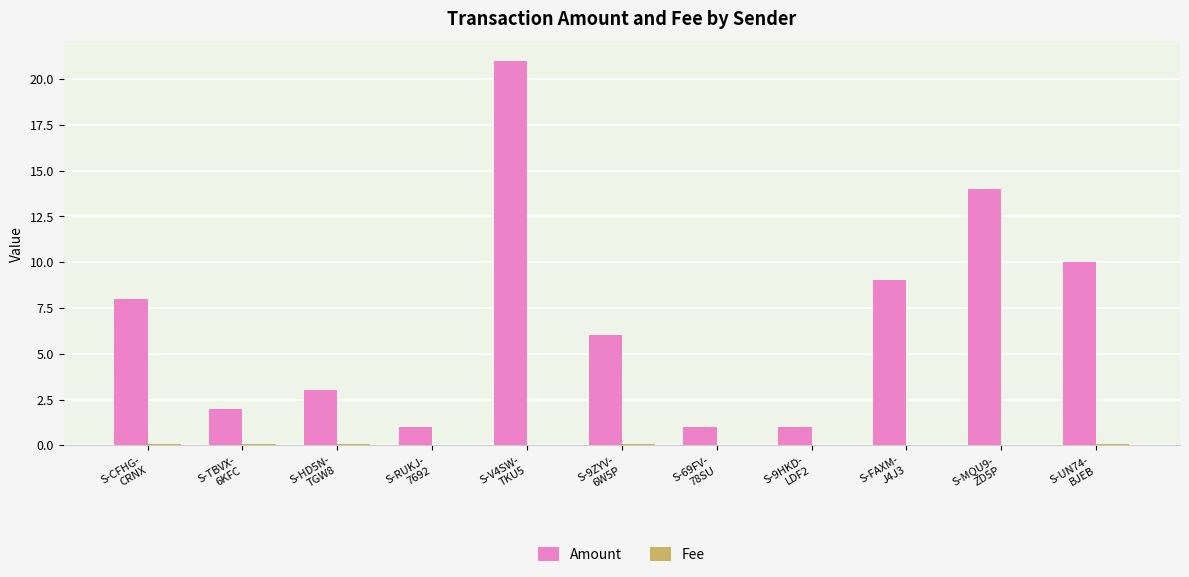

Is it true that Amount equals 5.1 at S-HD5N-
TGW8?

False